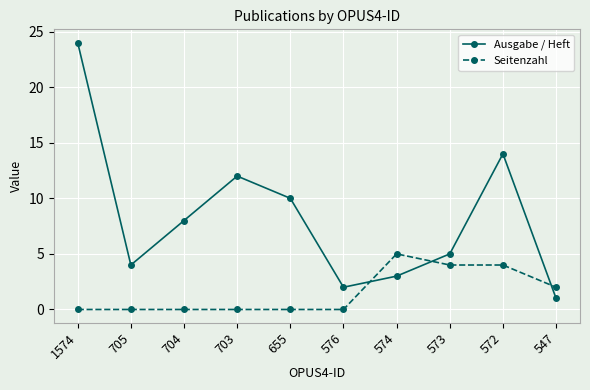

Rank the series at 576 from lowest to highest value.

Seitenzahl, Ausgabe / Heft